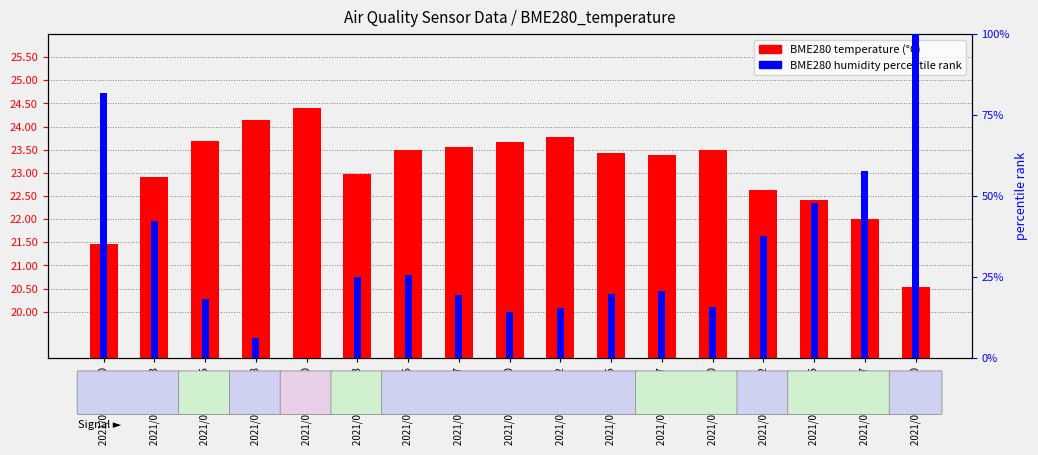

Which series has the widest spread of values?

BME280 humidity (percentile)